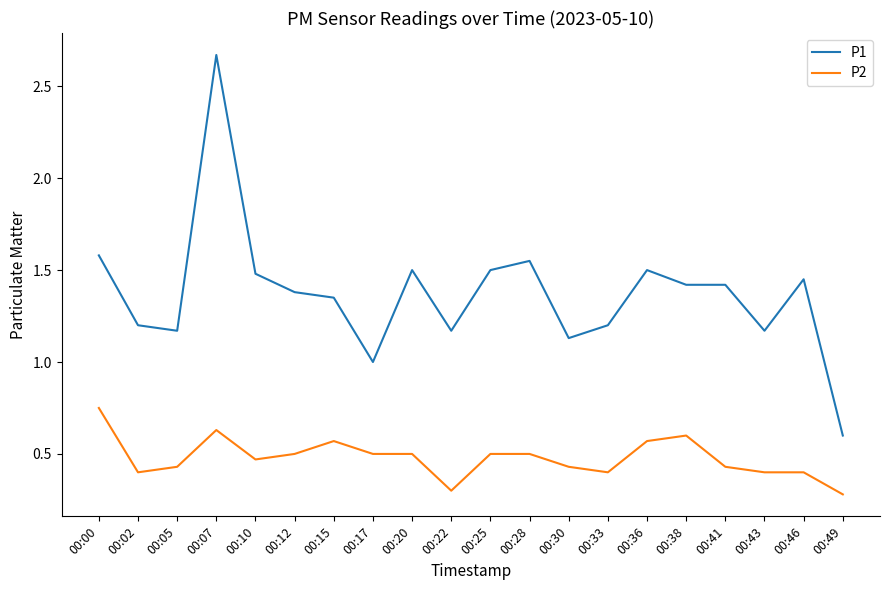

What is the minimum value for P2?

0.3